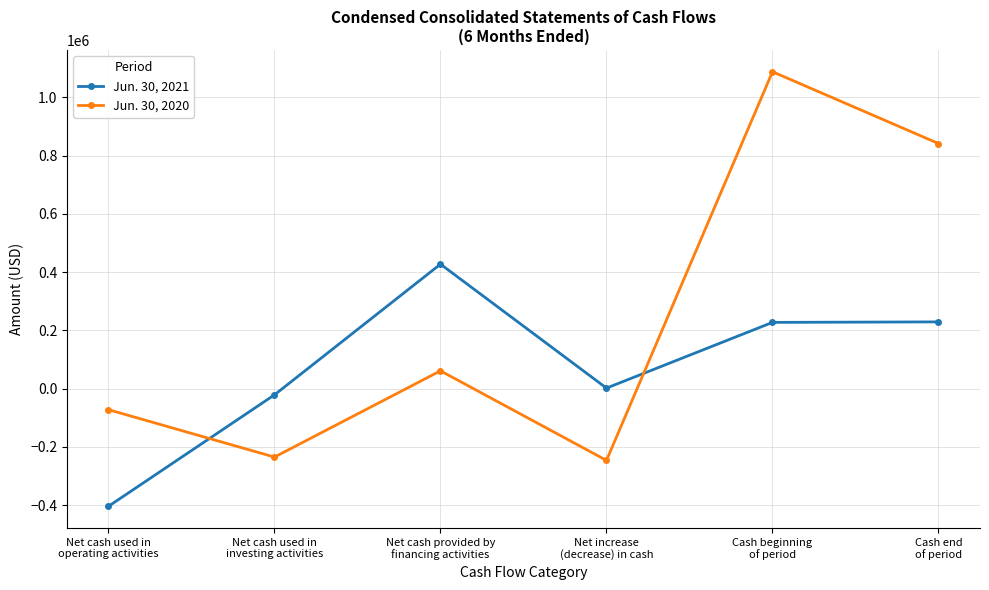

Between Net increase
(decrease) in cash and Cash beginning
of period, which series saw the biggest shift?

Jun. 30, 2020